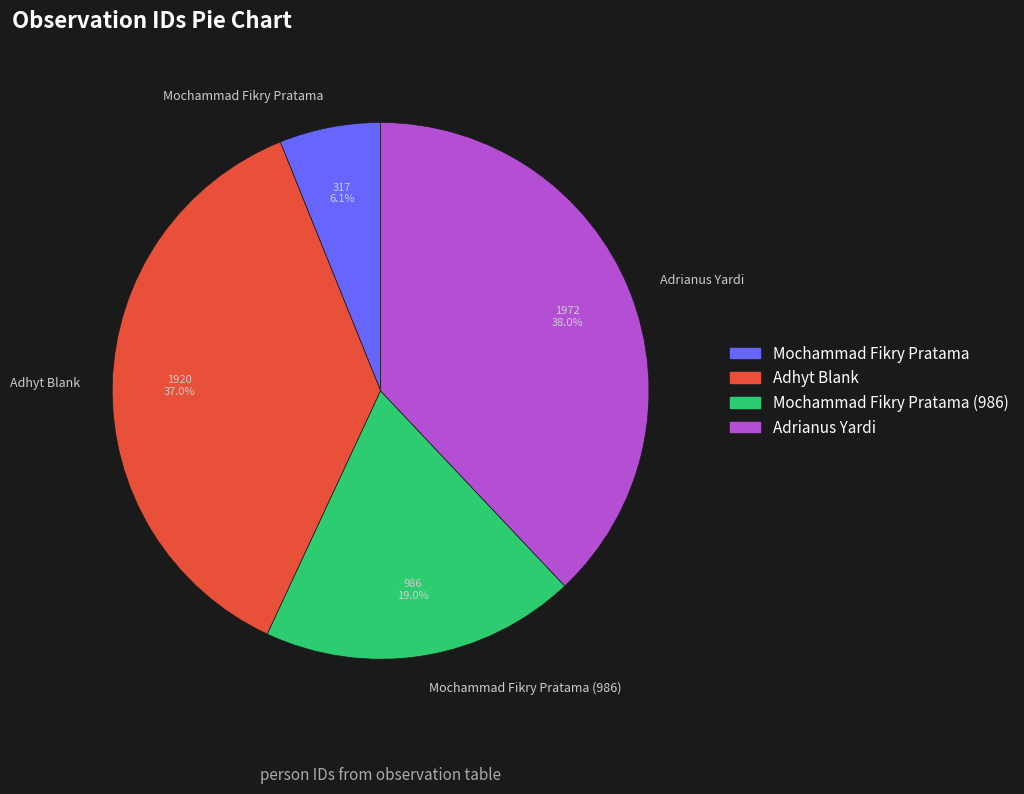

True or false: Mochammad Fikry Pratama (986) accounts for 10% of the total.

False